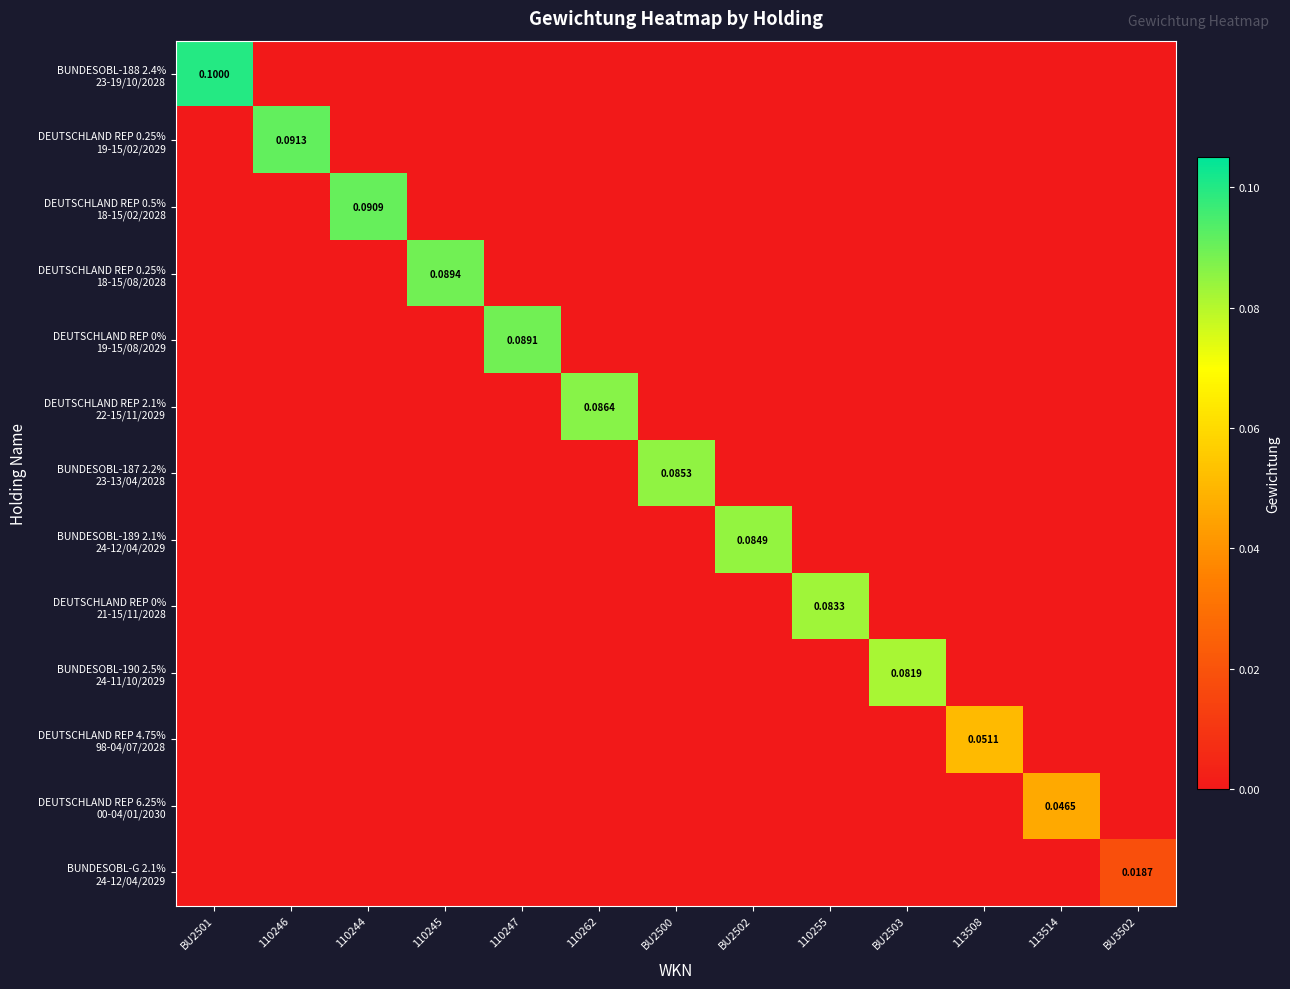

What is the highest value of the DEUTSCHLAND REP 0% 19-15/08/2029 series?

0.1